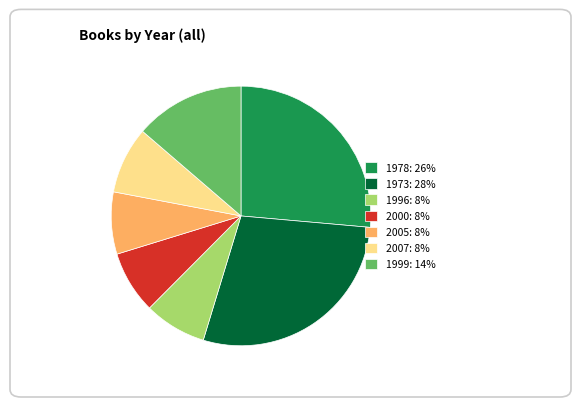

Is it true that 1999 is 28% of the pie?

False